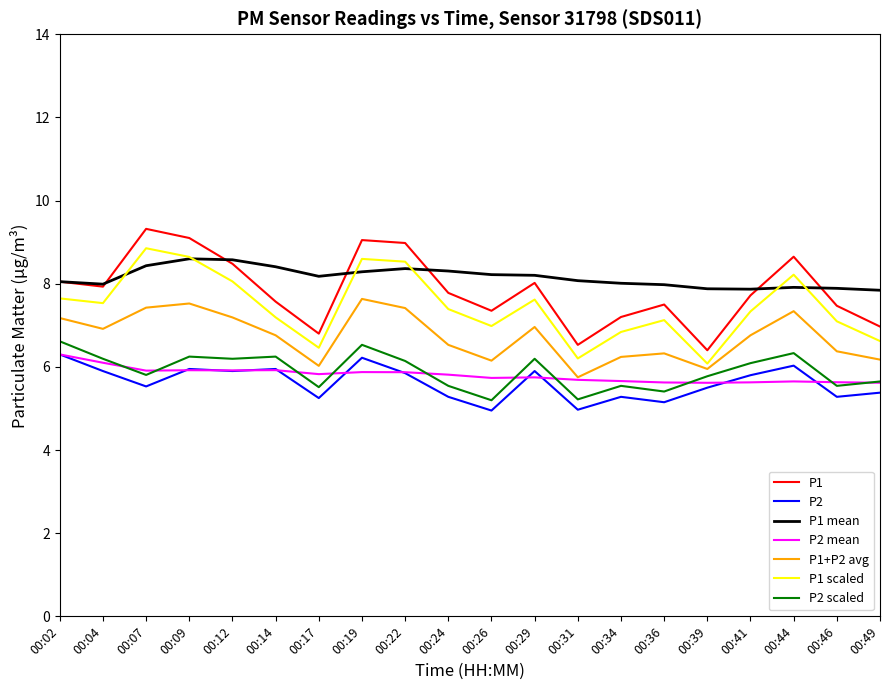

The value of P2 mean at 00:19 is 10.0. True or false?

False